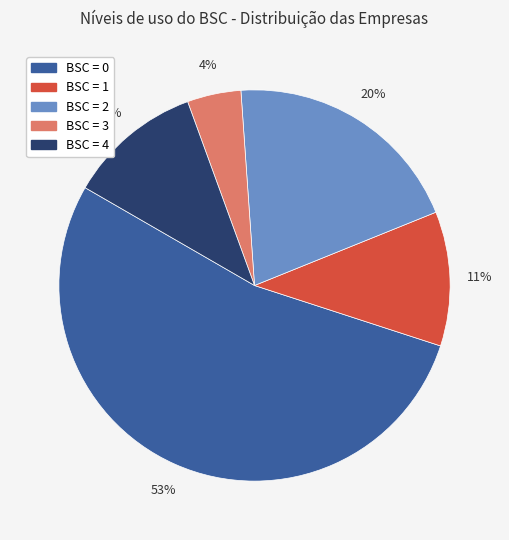

To the nearest percent, what is the difference between the BSC = 4 and BSC = 2 slice percentages?

9%